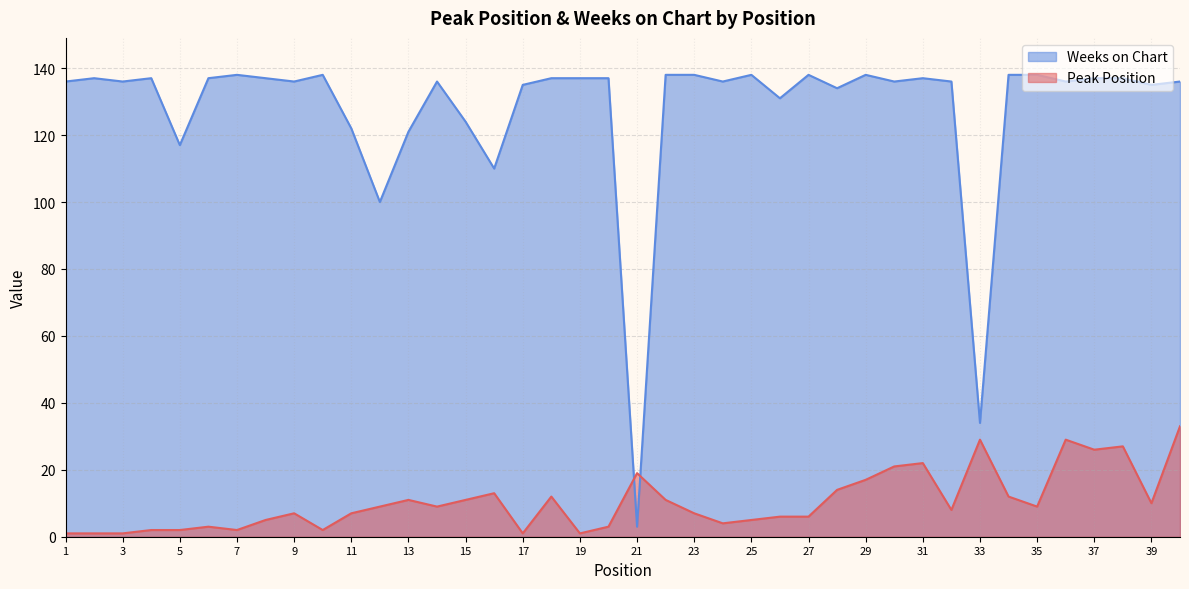

Does the chart have visible grid lines?

Yes